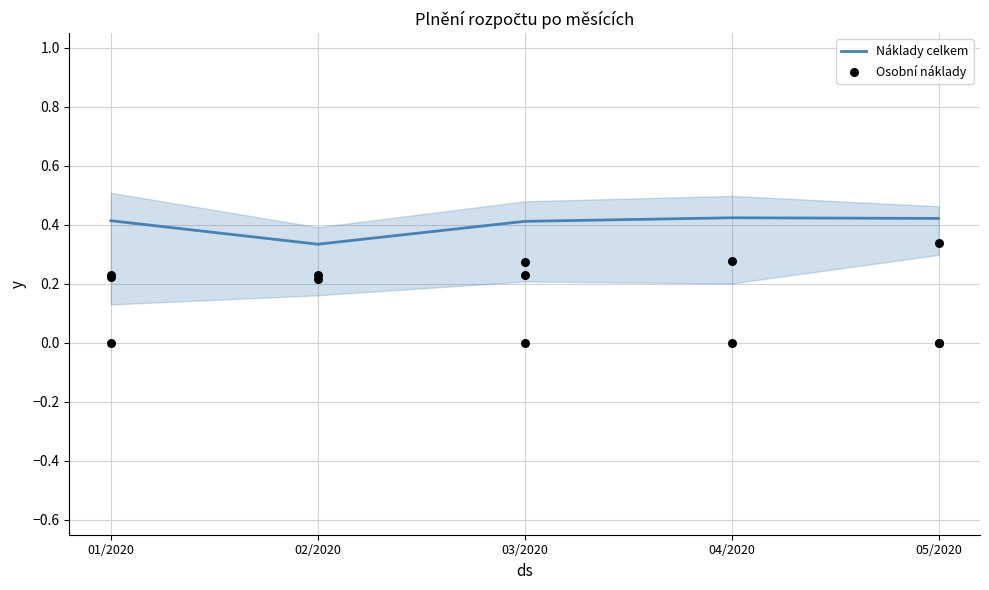

Is the value of Náklady celkem at 01/2020 greater than the value of Osobní náklady at 01/2020?

Yes